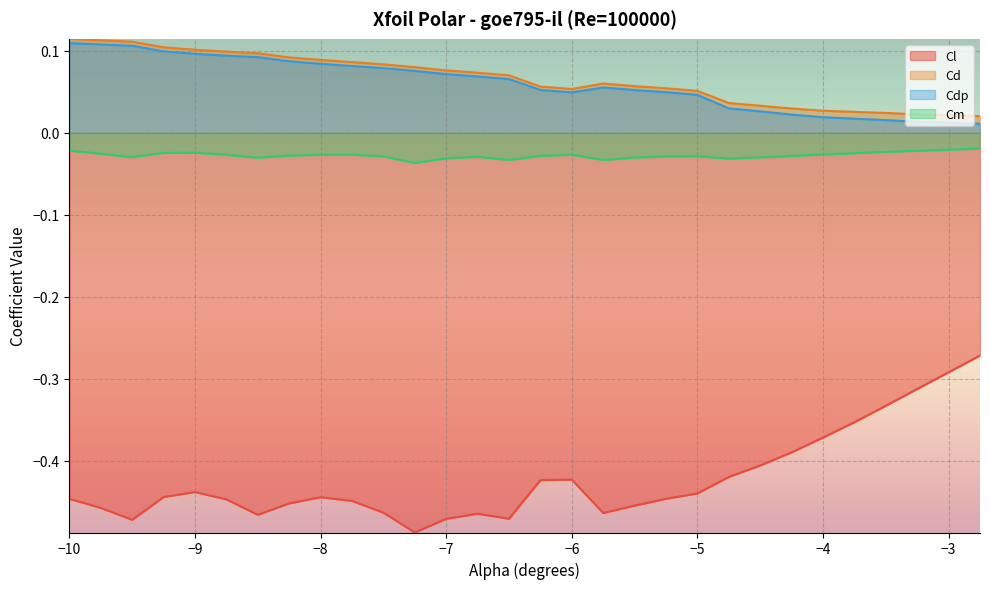

Where is the first local minimum for Cm?

-9.5